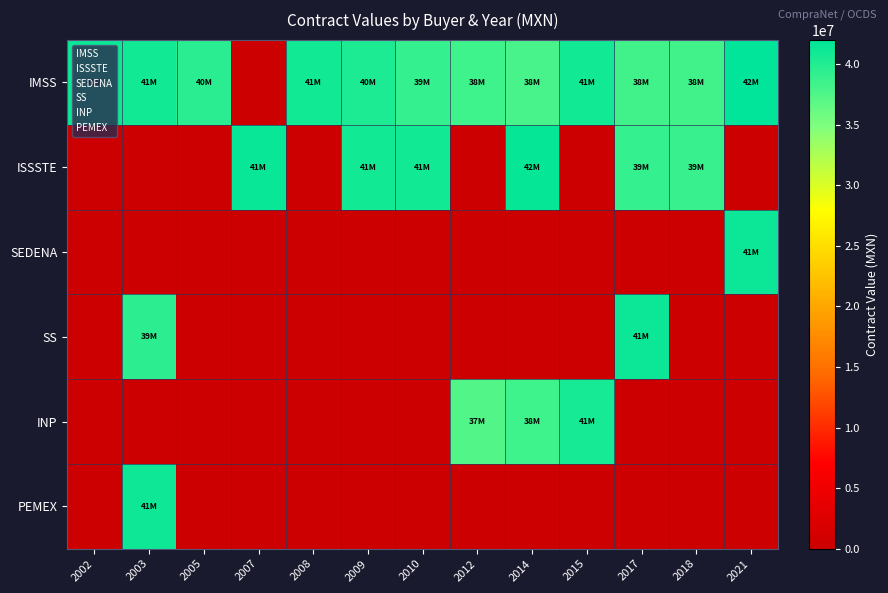

Reading left to right, list all the values displayed in this chart.

IMSS: 2002=41298000	2003=40887000	2005=39580000	2007=0	2008=40926000	2009=40293000	2010=38929000	2012=38475000	2014=37977000	2015=40935000	2017=38278000	2018=38278000	2021=41995000
ISSSTE: 2002=0	2003=0	2005=0	2007=41419000	2008=0	2009=40864000	2010=40864000	2012=0	2014=41611000	2015=0	2017=39021000	2018=38876000	2021=0
SEDENA: 2002=0	2003=0	2005=0	2007=0	2008=0	2009=0	2010=0	2012=0	2014=0	2015=0	2017=0	2018=0	2021=41214000
SS: 2002=0	2003=39426000	2005=0	2007=0	2008=0	2009=0	2010=0	2012=0	2014=0	2015=0	2017=41266000	2018=0	2021=0
INP: 2002=0	2003=0	2005=0	2007=0	2008=0	2009=0	2010=0	2012=37436000	2014=38468000	2015=40625000	2017=0	2018=0	2021=0
PEMEX: 2002=0	2003=41098000	2005=0	2007=0	2008=0	2009=0	2010=0	2012=0	2014=0	2015=0	2017=0	2018=0	2021=0